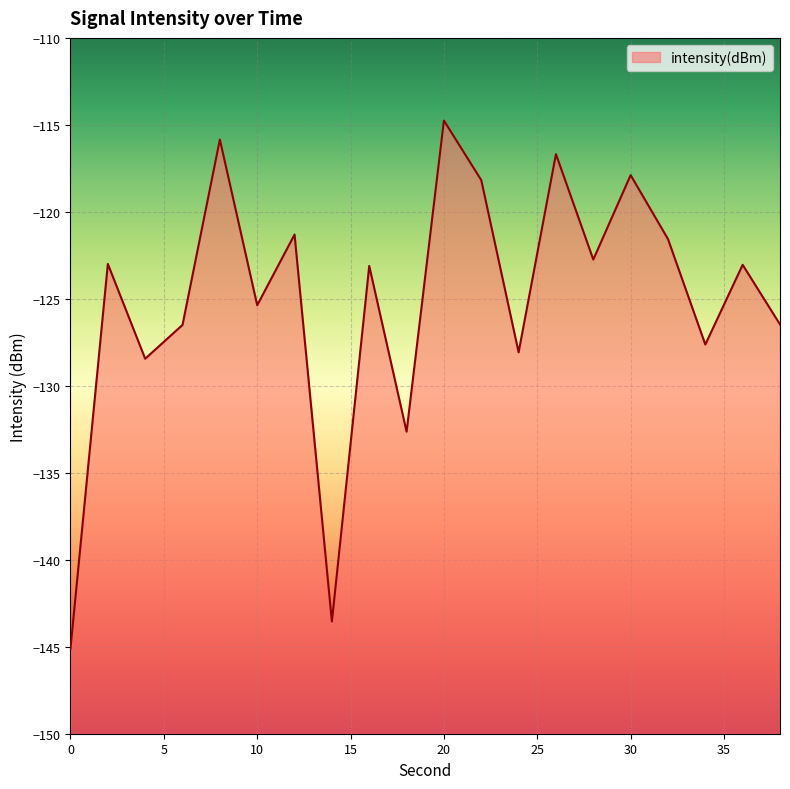

Reading left to right, list all the values displayed in this chart.

-145.1	-123.0	-128.4	-126.5	-115.8	-125.4	-121.3	-143.6	-123.1	-132.6	-114.8	-118.2	-128.1	-116.7	-122.7	-117.9	-121.6	-127.6	-123.0	-126.5